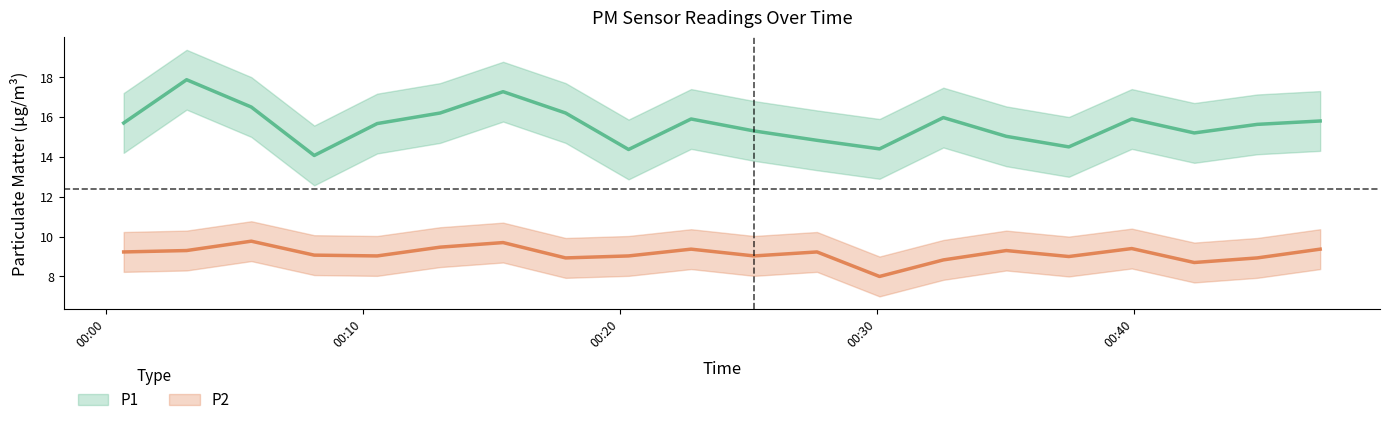

At which category is the sum across all series the highest?

2023-01-24T00:03:08